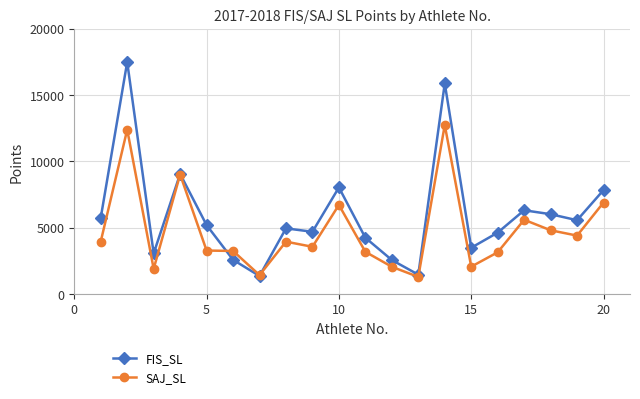

What is the difference between the maximum and minimum values in the SAJ_SL series?

11457